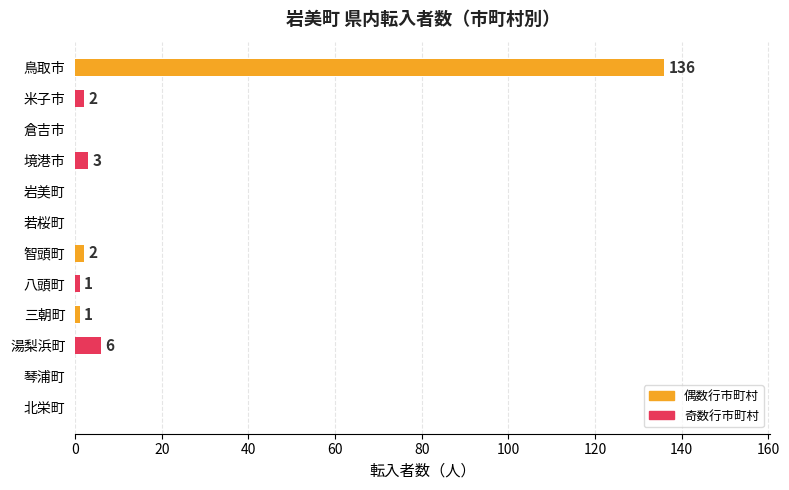

The value at 倉吉市 is -45. True or false?

False